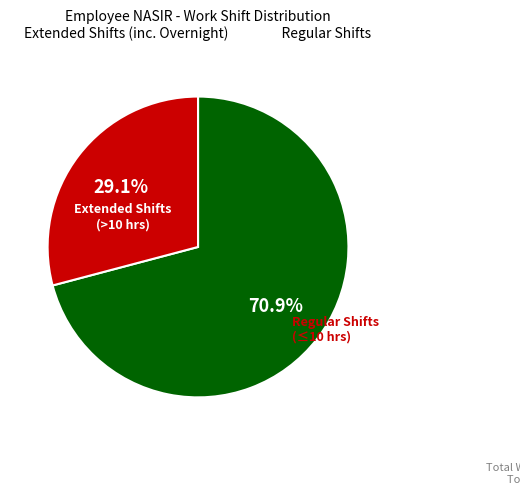

Is there any slice that represents more than half of the pie?

Yes